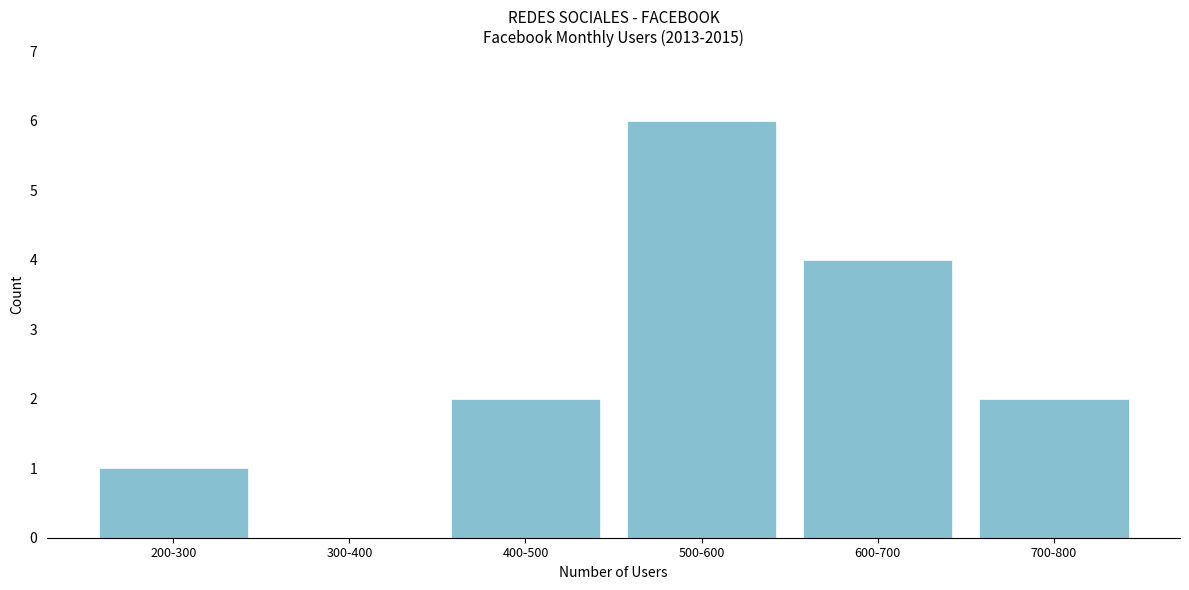

Reading left to right, transcribe all the data shown in this chart.

200-300=1	300-400=0	400-500=2	500-600=6	600-700=4	700-800=2